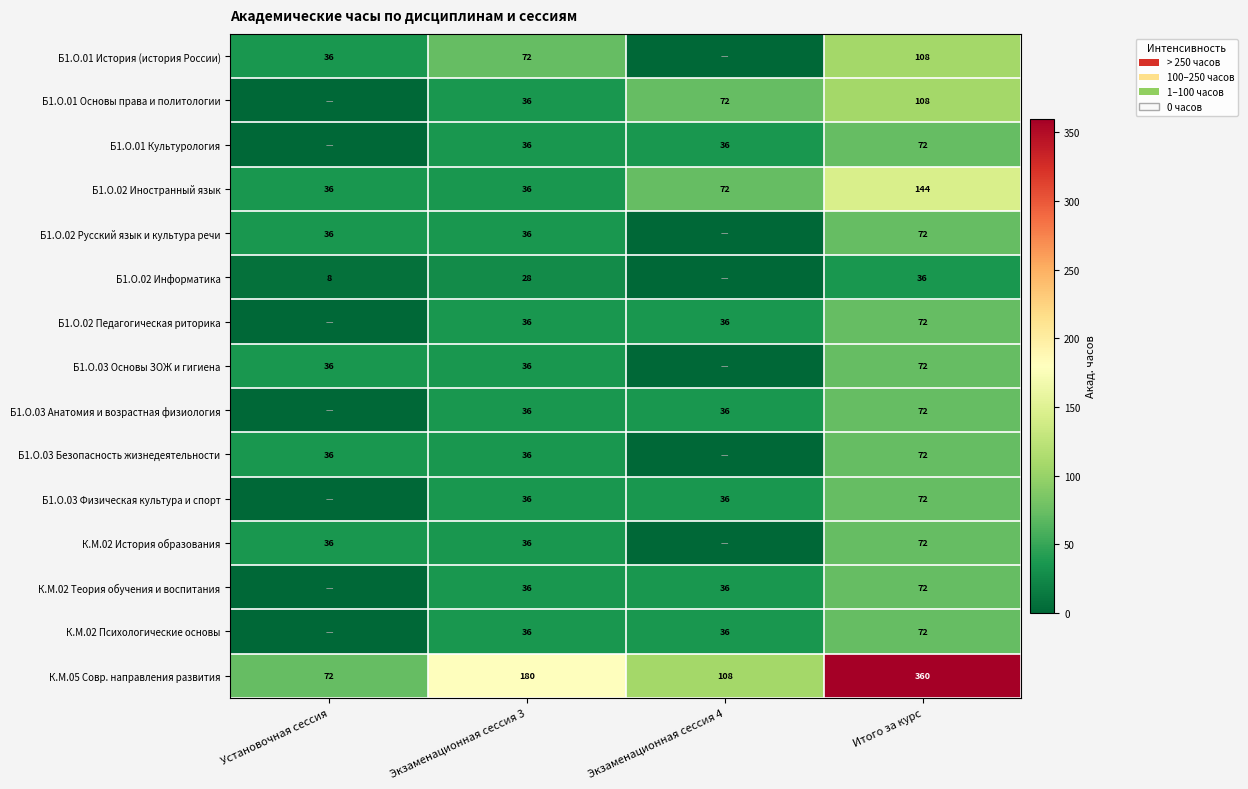

What is the total value across all series at Установочная сессия?

296